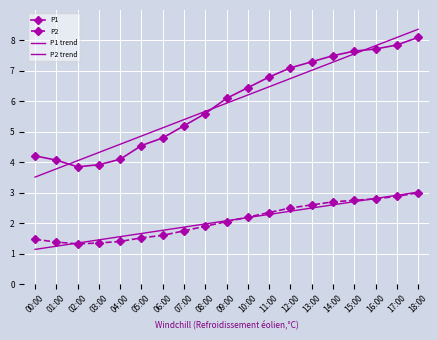

The value of P2 trend at 11:00 is 2.3. True or false?

True